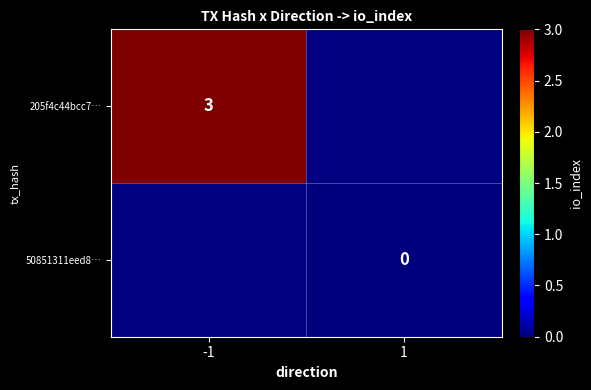

The value of 205f4c44bcc7… at -1 is 1. True or false?

False